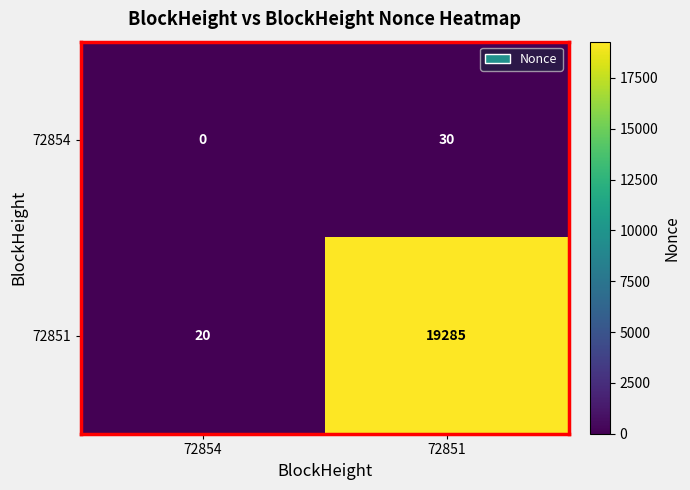

At which label is 72854 closest to 15?

72854